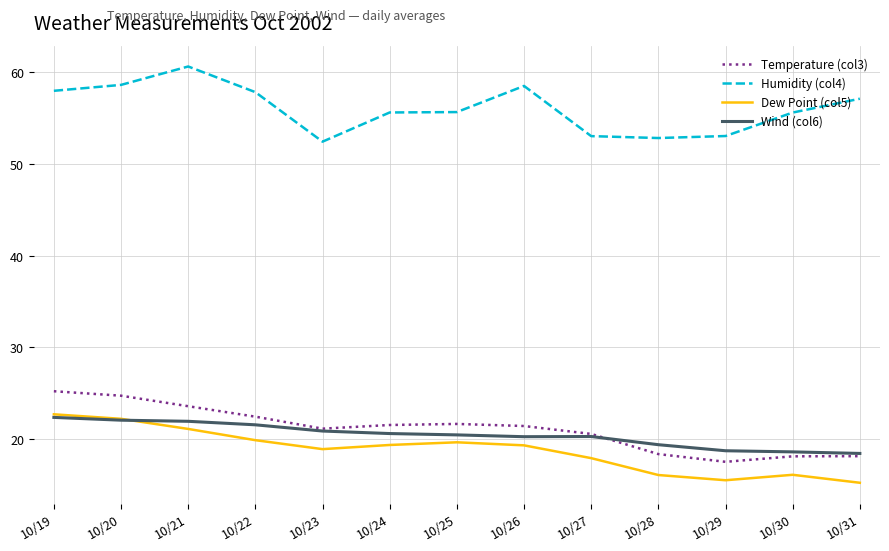

Which series has the largest total across all categories?

Humidity (col4)